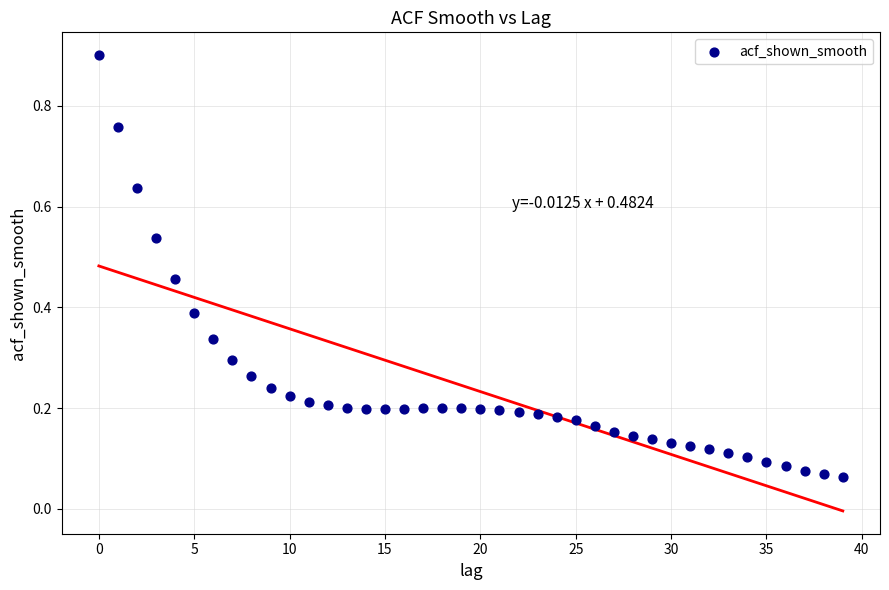

How many points are shown in the scatter plot?

40